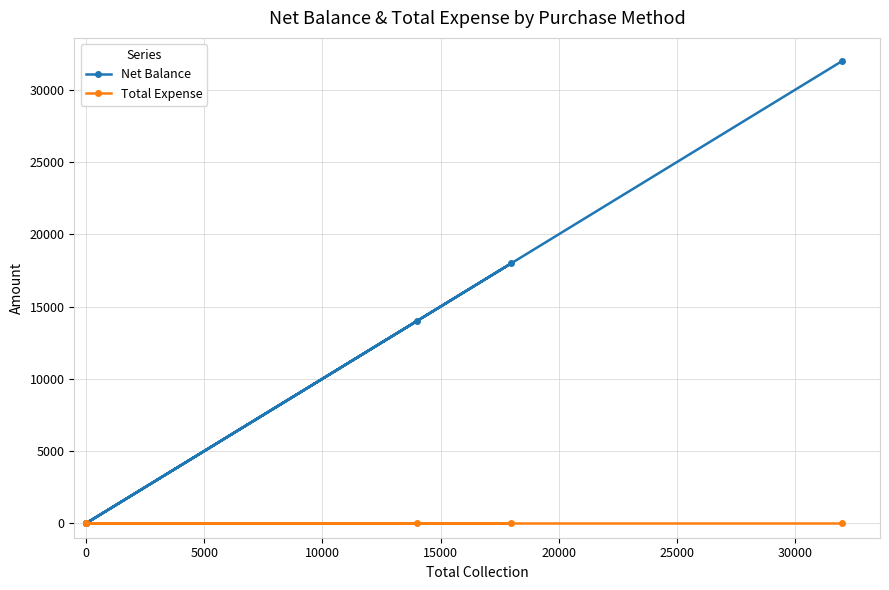

True or false: Net Balance and Total Expense cross at least once.

False